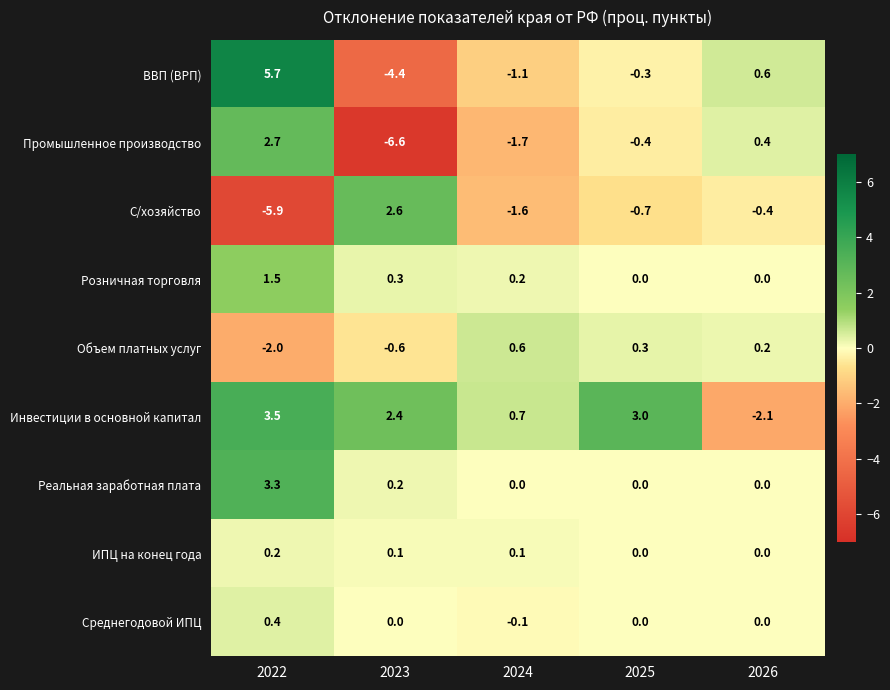

What is the total value across all series at 2023?

-6.0